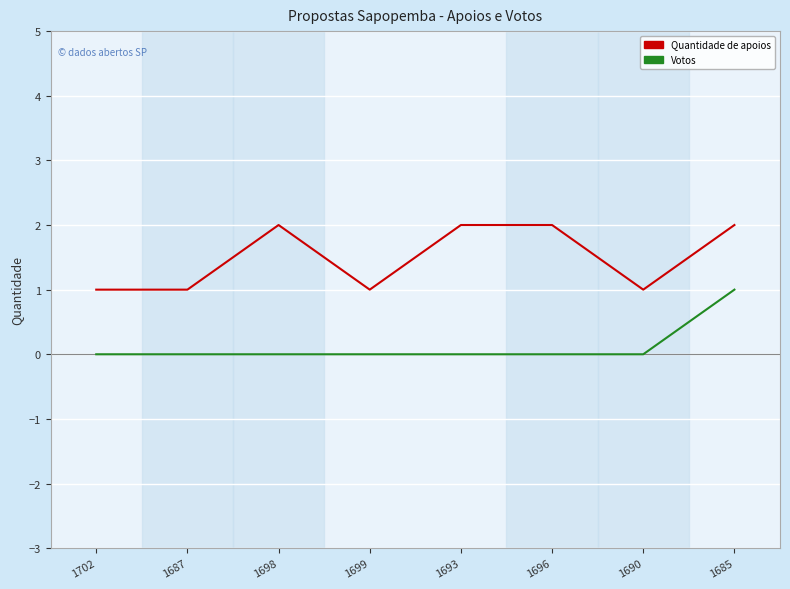

What position from the right is 1687?

7